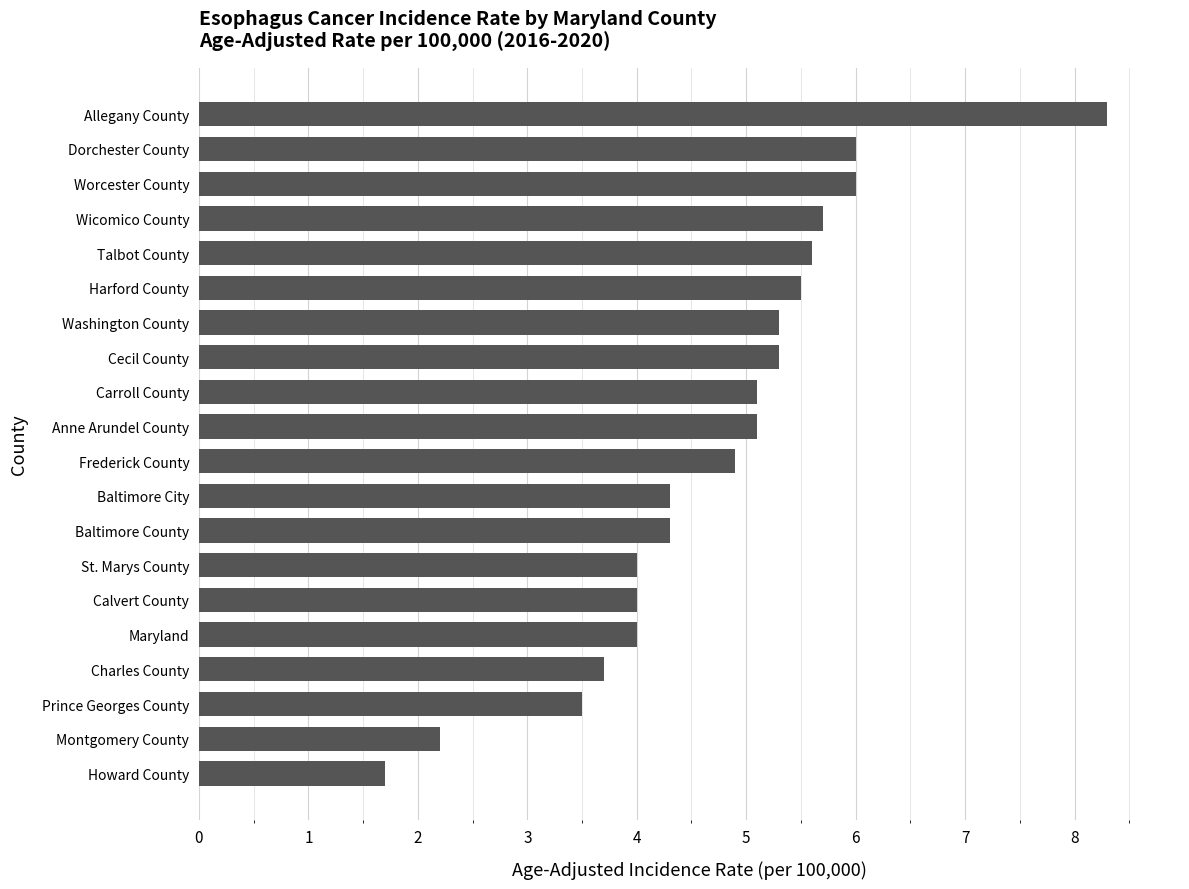

Which has a higher value, Charles County or Wicomico County?

Wicomico County